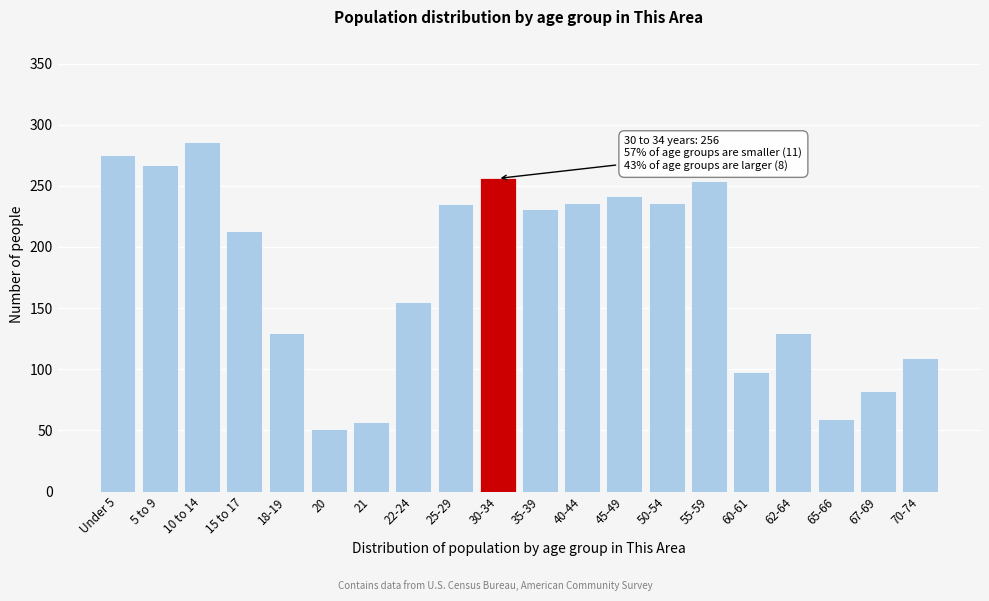

Approximately how many times larger is the value at 30-34 compared to 55-59?

1.0